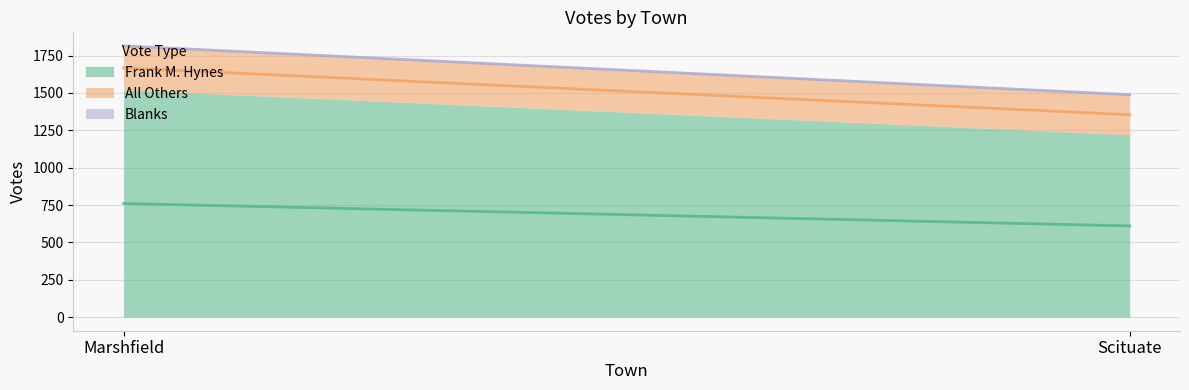

What is the spread (max minus min) of values at Marshfield?

1521